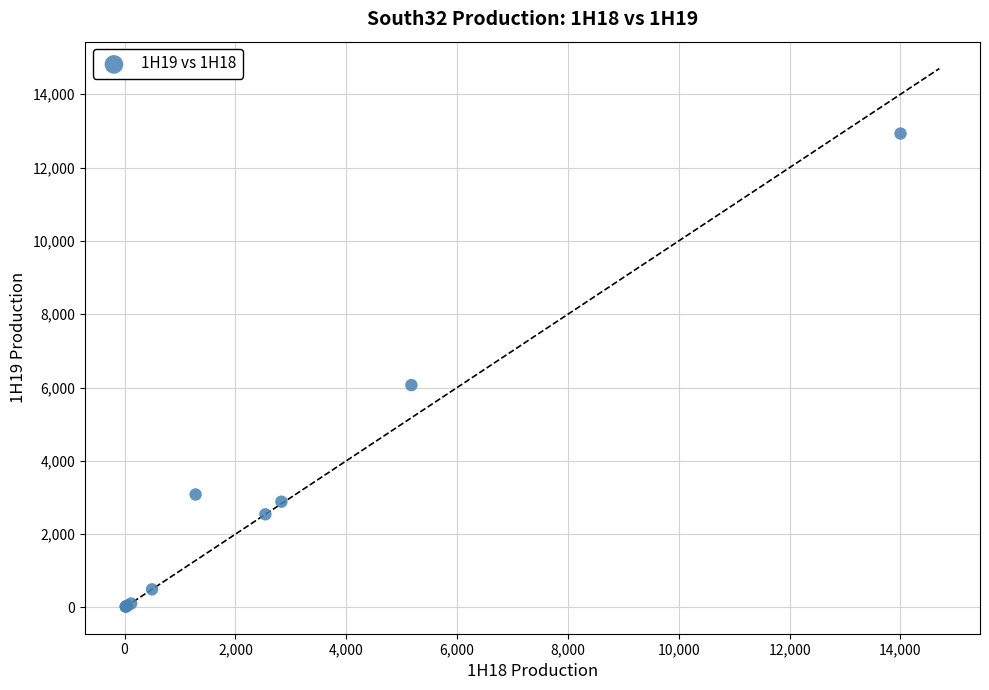

What Y value in the scatter plot is closest to 6475?

6067.0